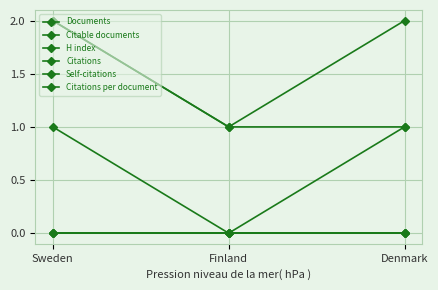

Reading left to right, transcribe all the data shown in this chart.

Documents: 2	1	1
Citable documents: 1	0	1
H index: 2	1	2
Citations: 0	0	0
Self-citations: 0	0	0
Citations per document: 0	0	0